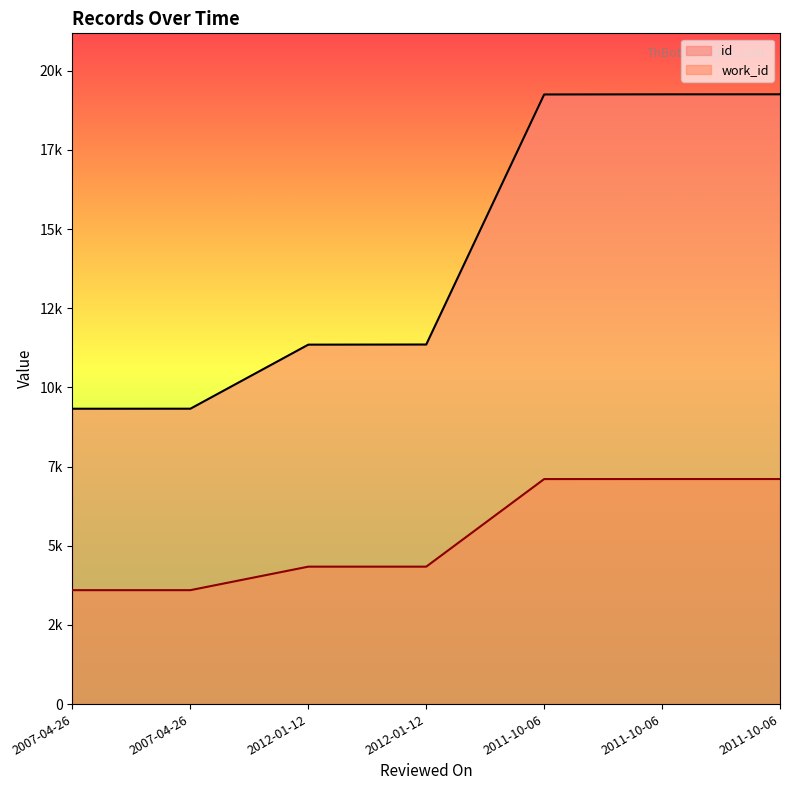

What is the spread (max minus min) of values at 2011-10-06?

12145